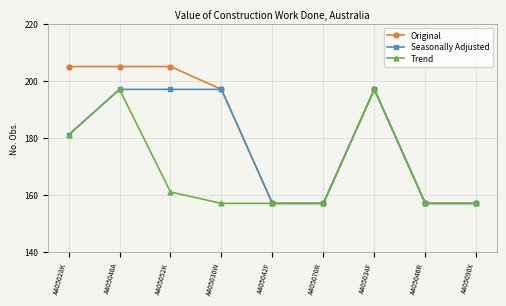

True or false: Seasonally Adjusted has more than 0 interior local peaks.

True